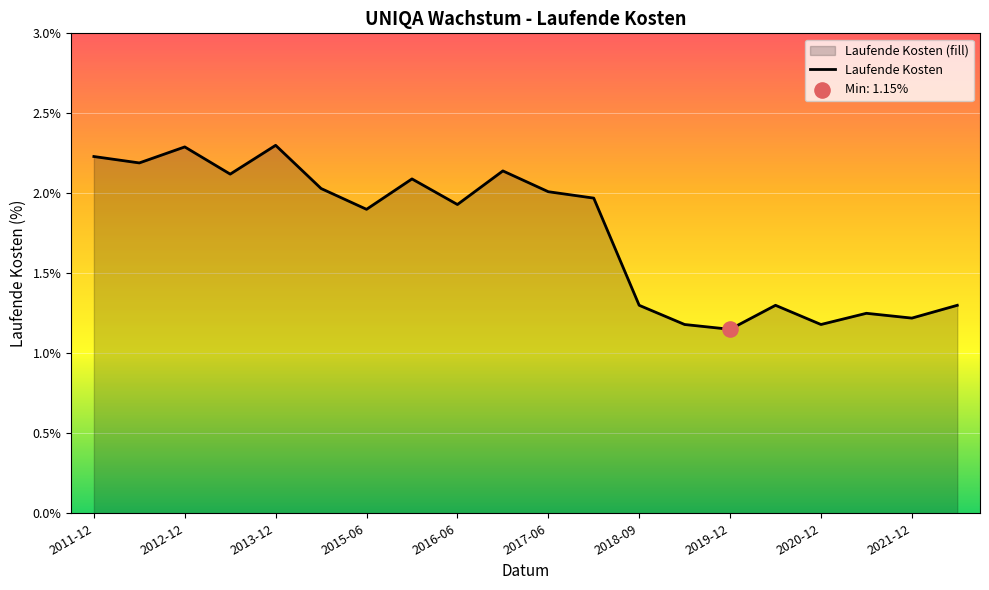

What is the ratio of the value at 2019-08-31 to the value at 2013-06-30?

0.6